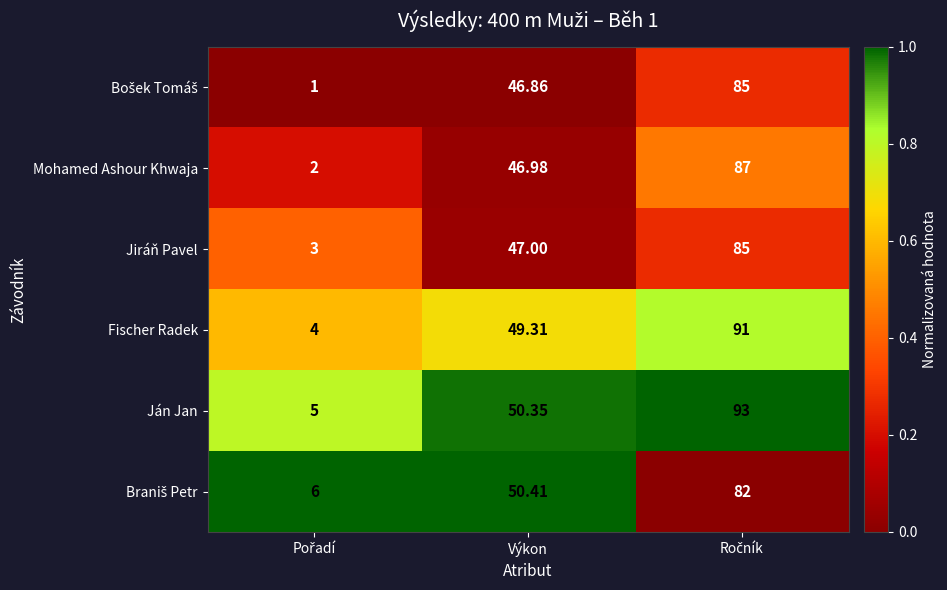

At which label is Jiráň Pavel closest to 44?

Výkon